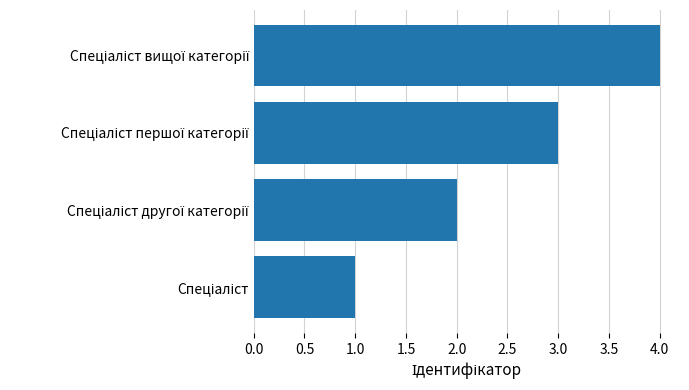

What is the maximum value shown in the chart?

4